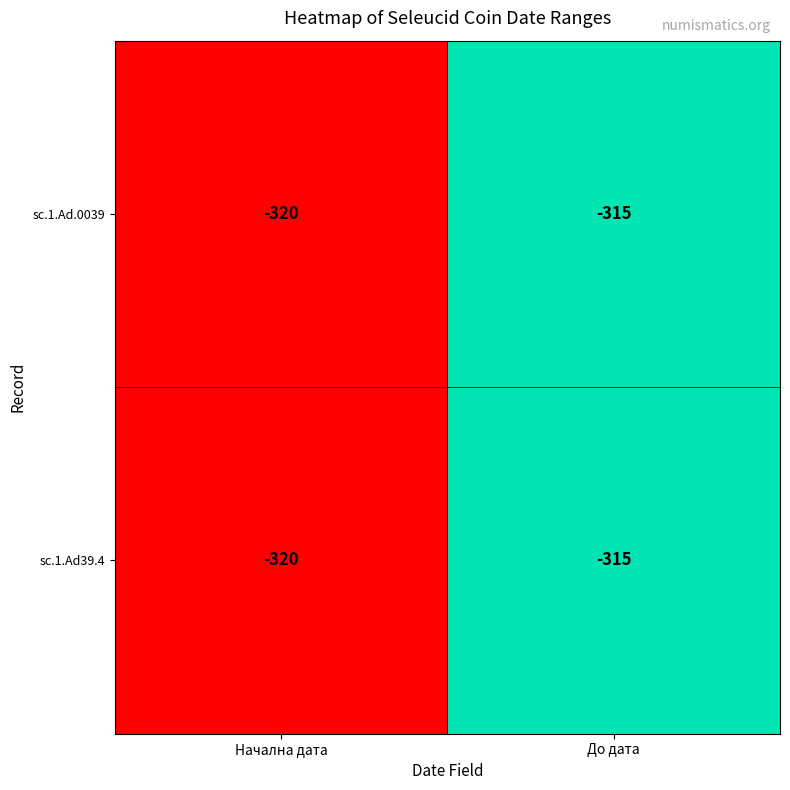

Reading left to right, list all the values displayed in this chart.

sc.1.Ad.0039: -320	-315
sc.1.Ad39.4: -320	-315